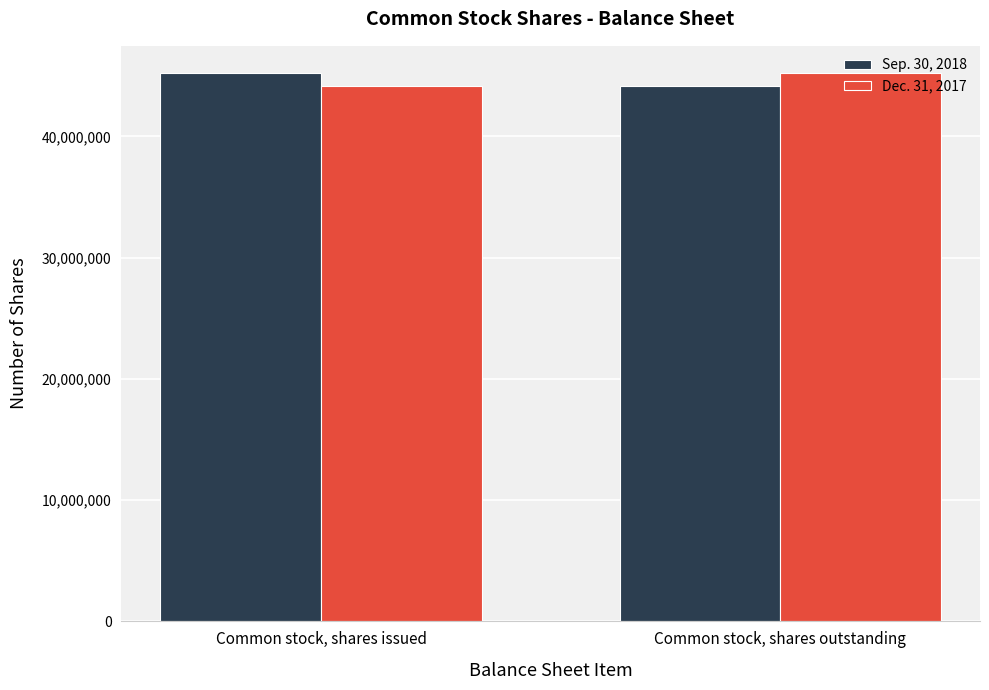

How many Dec. 31, 2017 values are between 44157364 and 45201662?

2